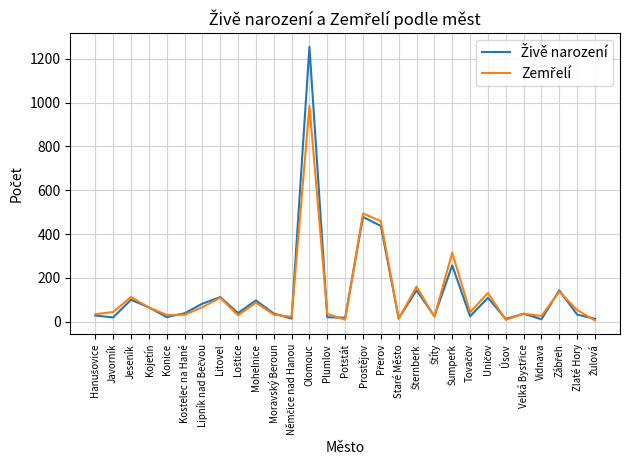

Which category has the highest value across all series?

Olomouc